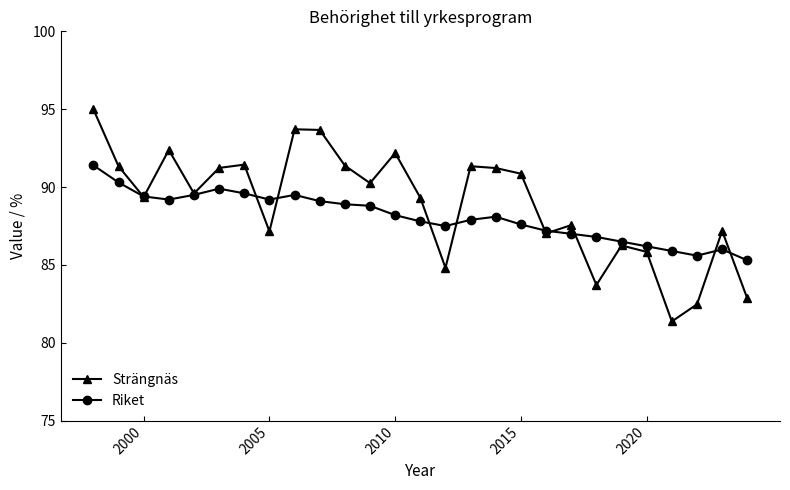

Which series has the largest range (max minus min)?

Strängnäs